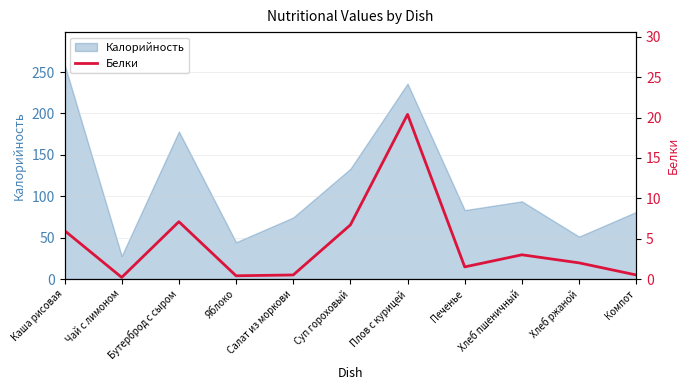

The Калорийность series shows 27.9 at Чай с лимоном. True or false?

True